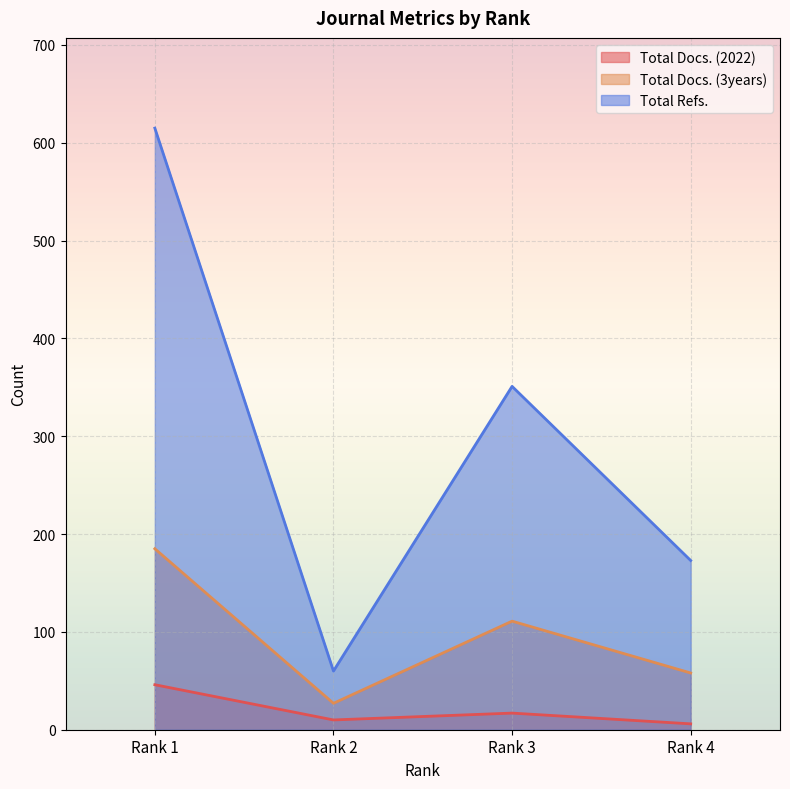

Count the number of data series in this chart.

3